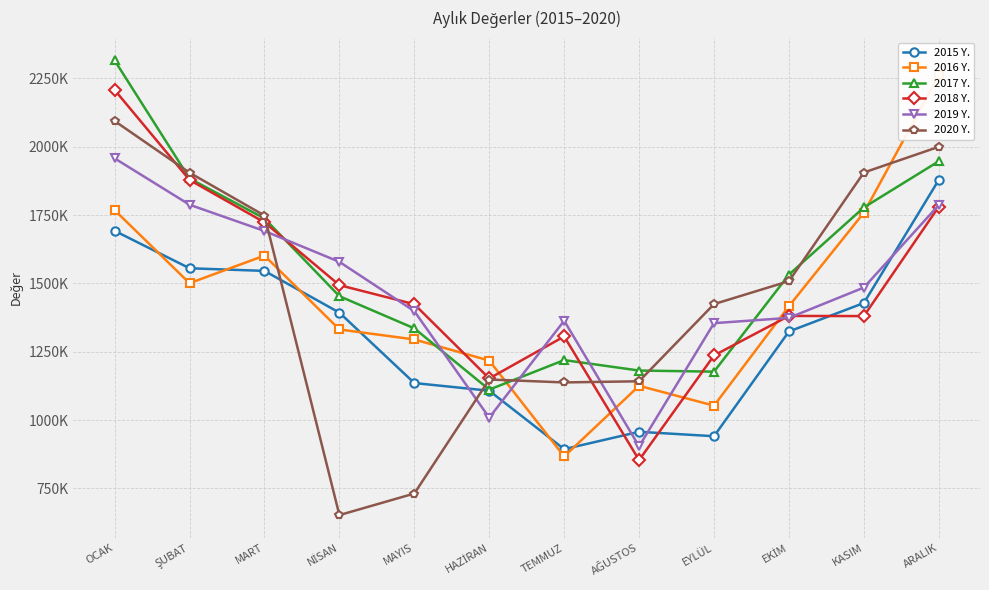

In 2019 Y., how many points are lower than both neighbors (excluding endpoints)?

2